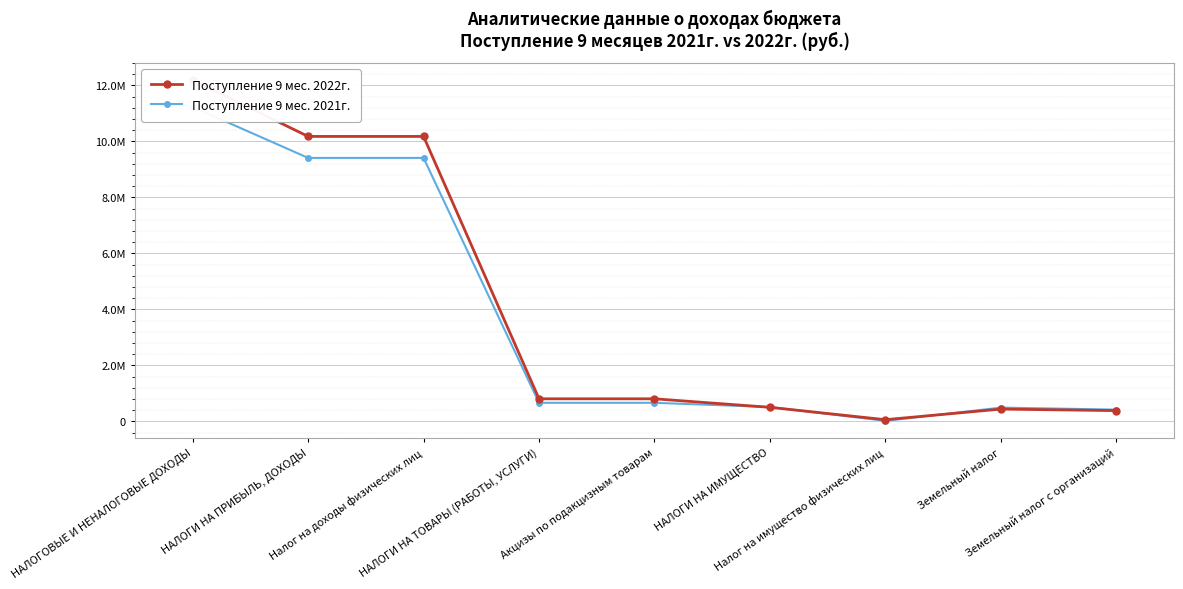

What is the average value of the Поступление 9 мес. 2021г. series?

3649367.6